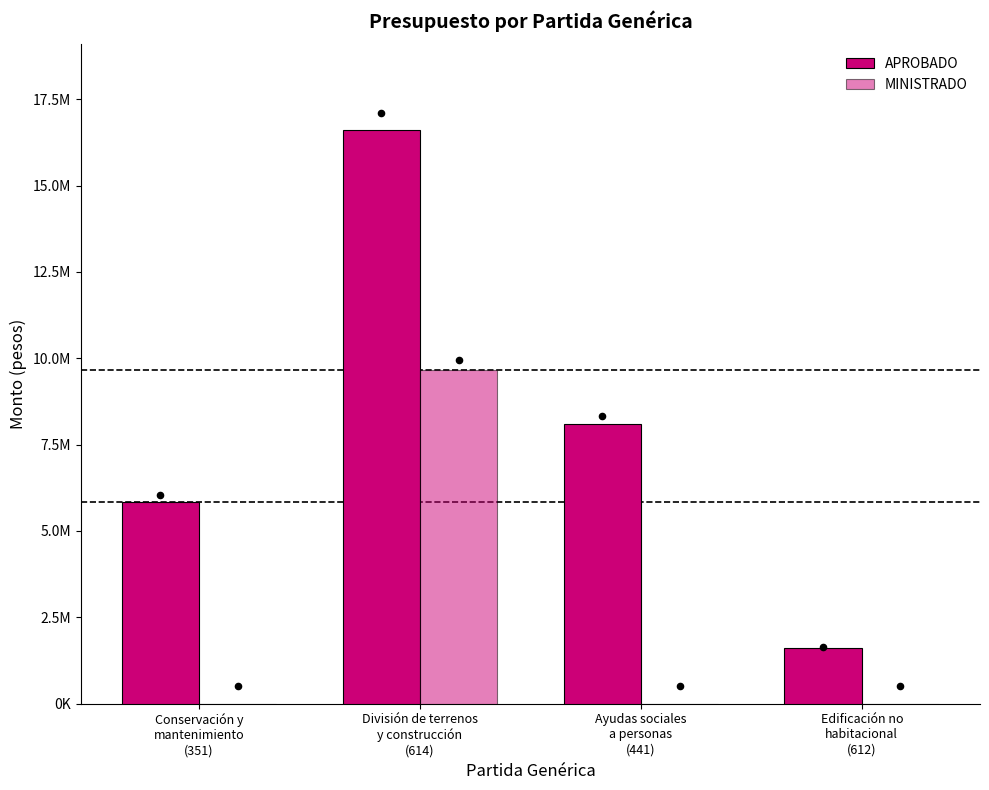

What are all the series names shown in the legend?

APROBADO, MINISTRADO